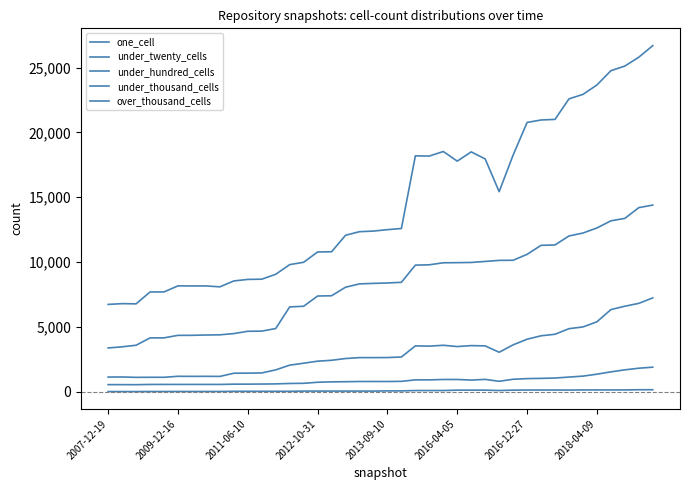

How many lines are shown in the chart?

5